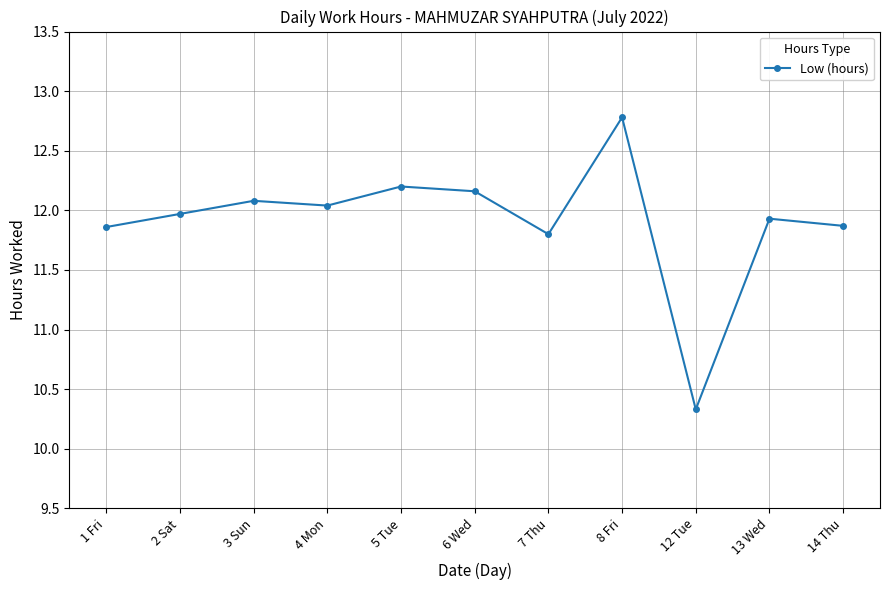

Is it true that the value at 14 Thu is 3.4?

False